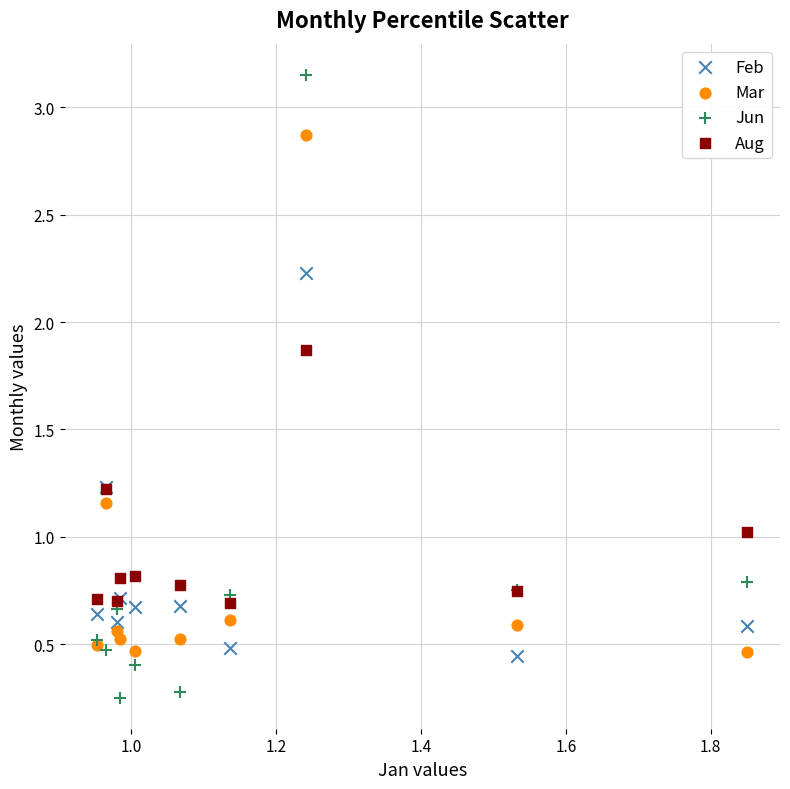

Which series has the largest Y range (max minus min)?

Jun